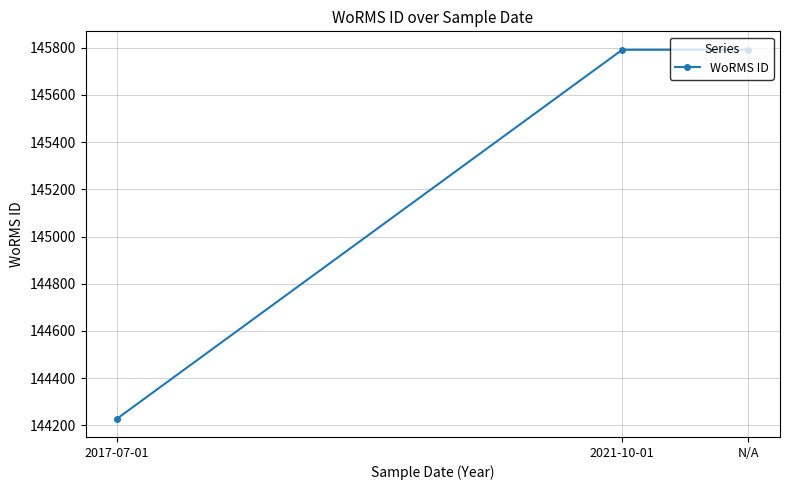

What is the sum of the values at 2017-07-01 and 2021-10-01?

290020